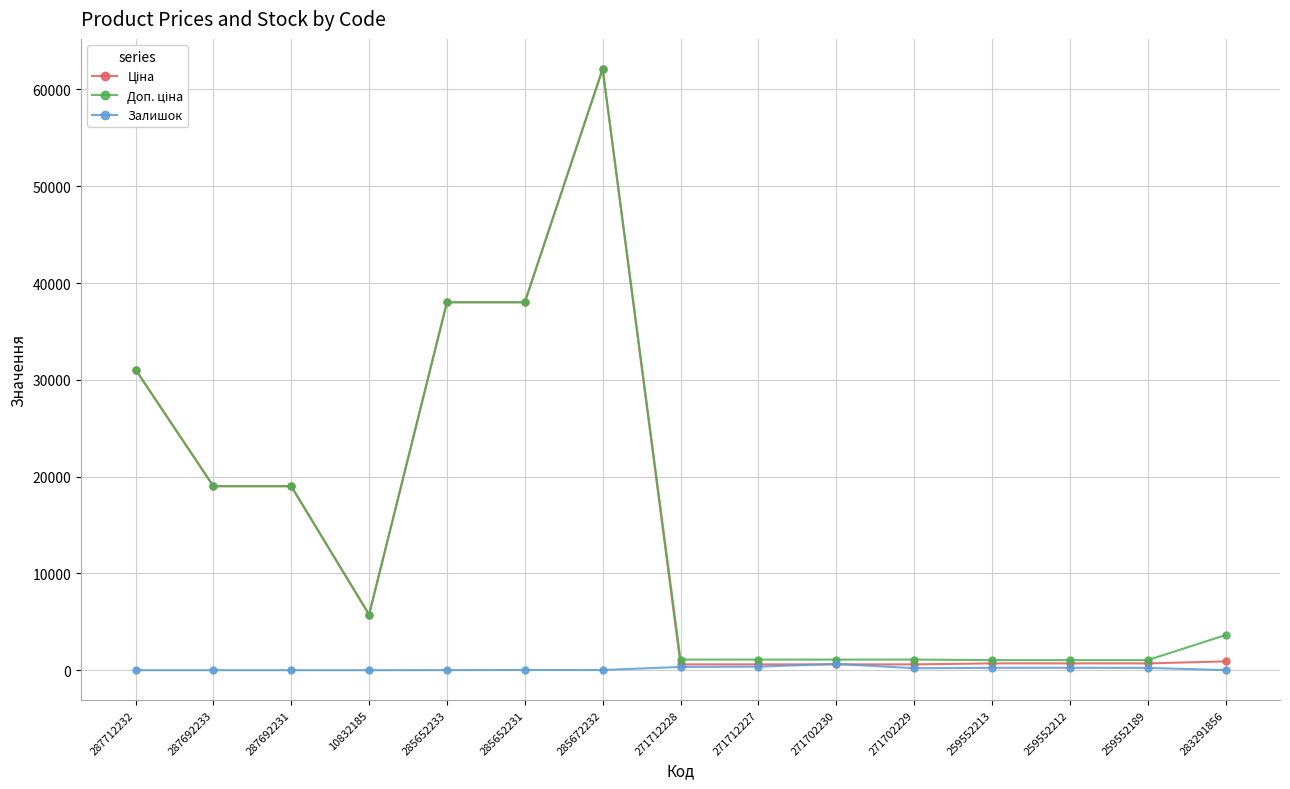

What is the greatest value displayed?

62116.9